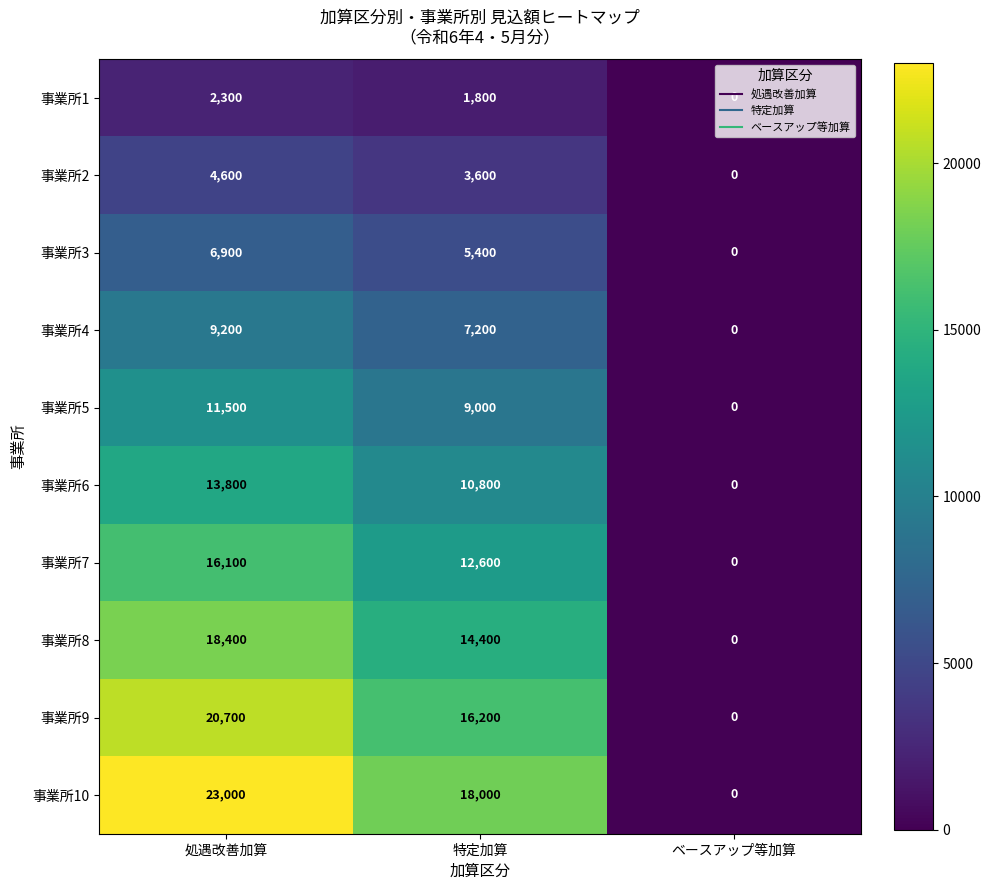

Between 処遇改善加算 and 特定加算, which series saw the biggest shift?

事業所10